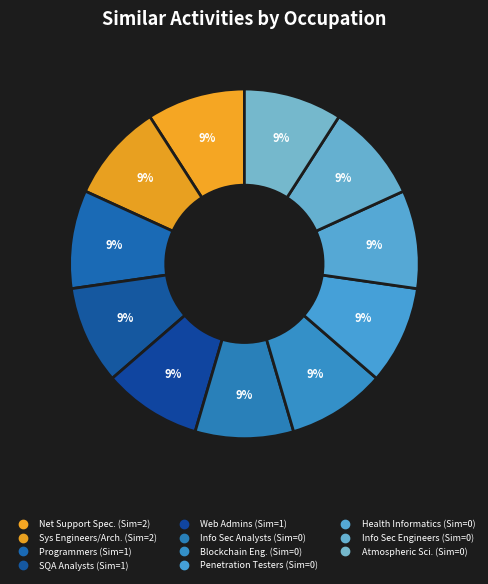

Rank the categories by value from lowest to highest.

Information Security Analysts, Blockchain Engineers, Penetration Testers, Health Informatics Specialists, Information Security Engineers, Atmospheric and Space Scientists, Computer Programmers, Software Quality Assurance Analysts, Web Administrators, Computer Network Support Specialists, Computer Systems Engineers/Architects